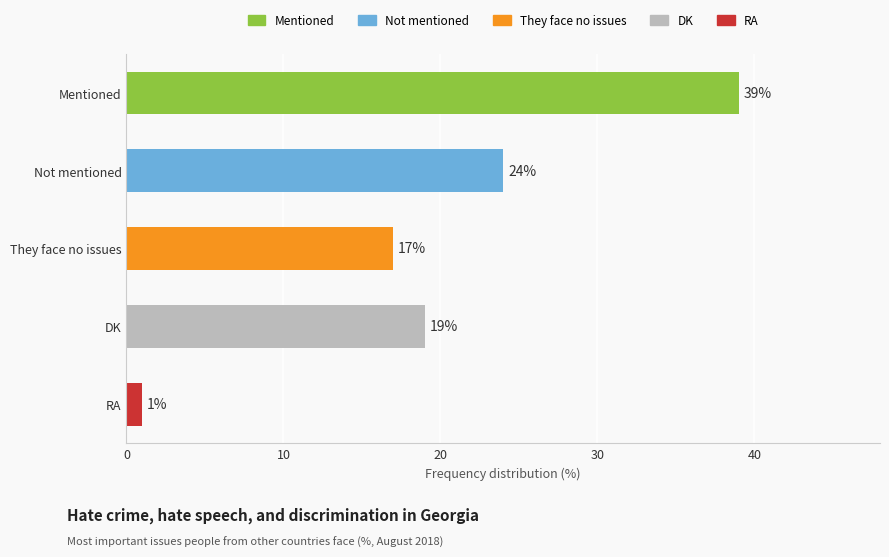

How many bars are there in total?

5